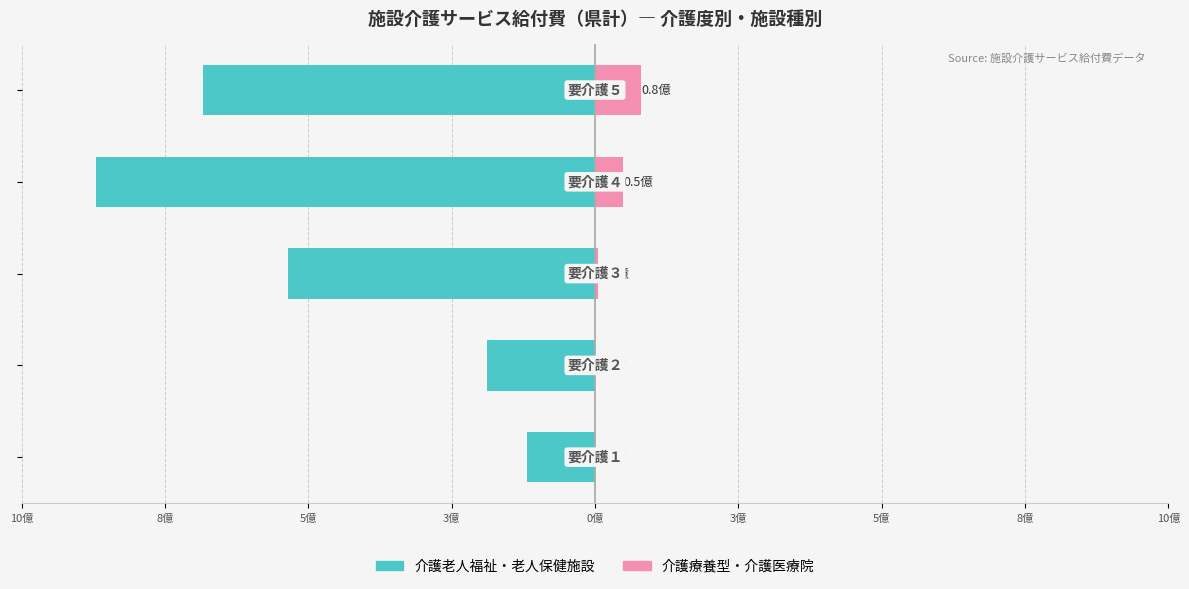

What are all the series names shown in the legend?

介護老人福祉・老人保健施設, 介護療養型・介護医療院